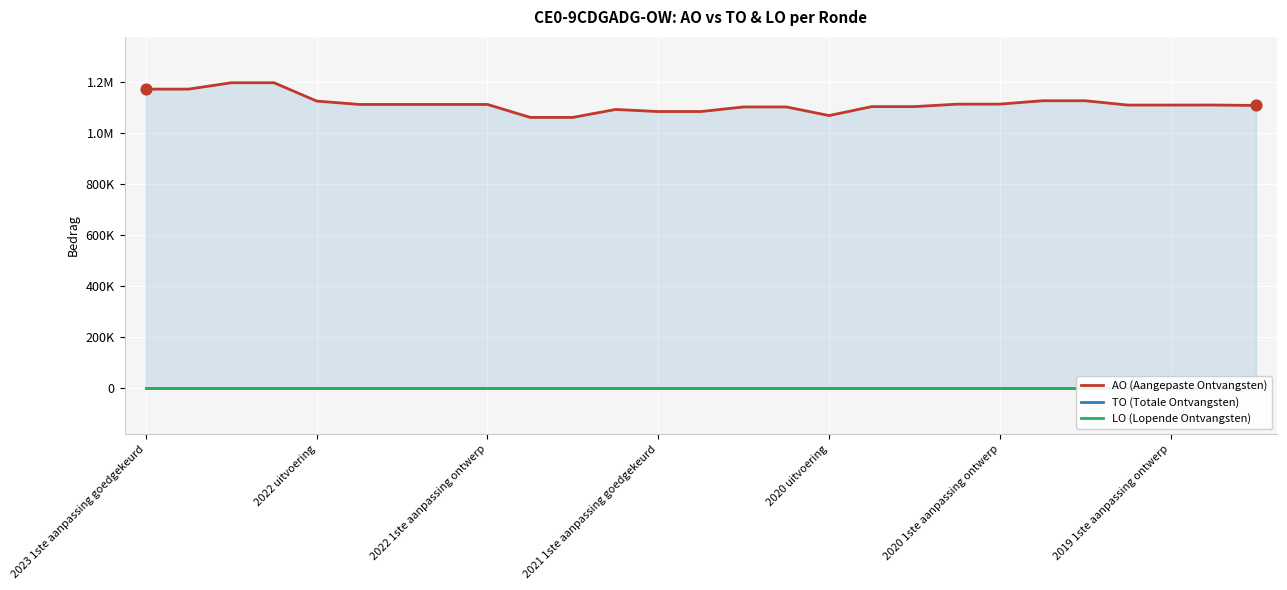

Is the value of TO (Totale Ontvangsten) at 13 greater than the value of LO (Lopende Ontvangsten) at 2023 1ste aanpassing goedgekeurd?

No